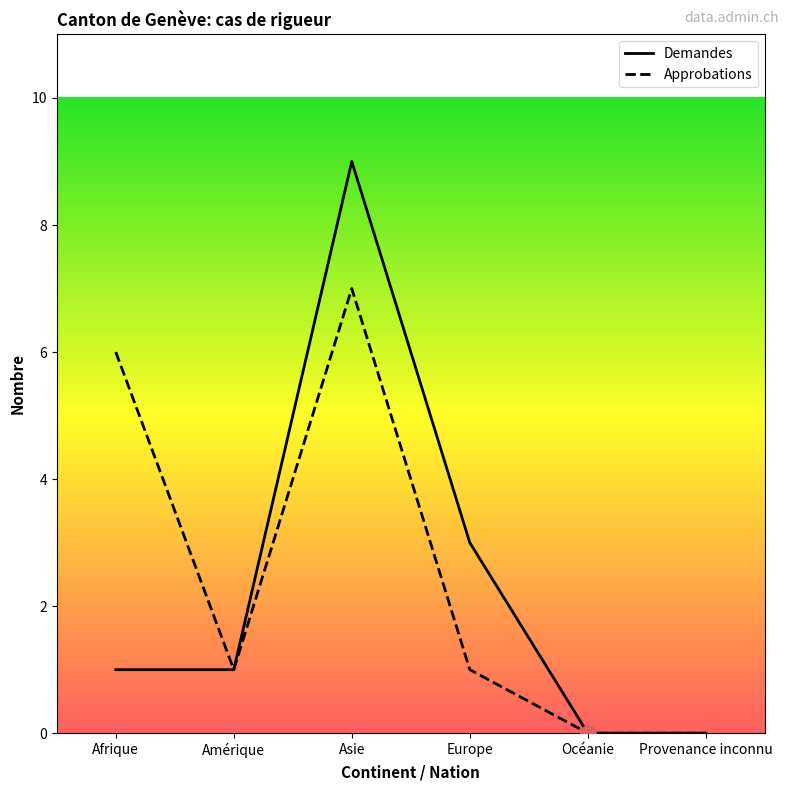

Which series has the largest Y range (max minus min)?

Demandes